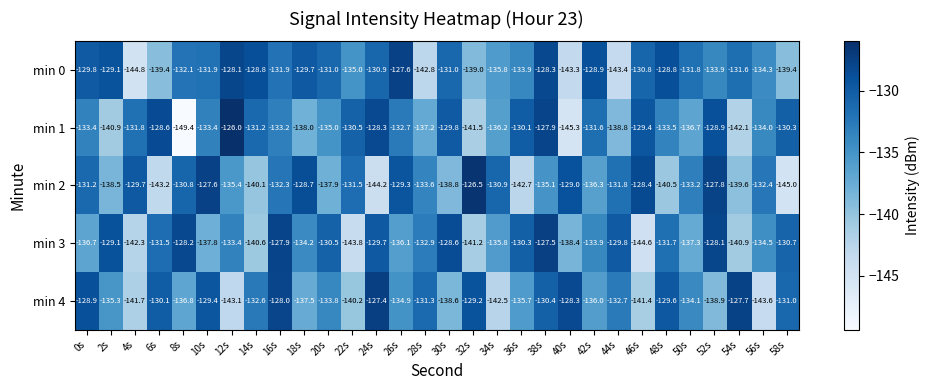

Which series has the widest spread of values?

min 1